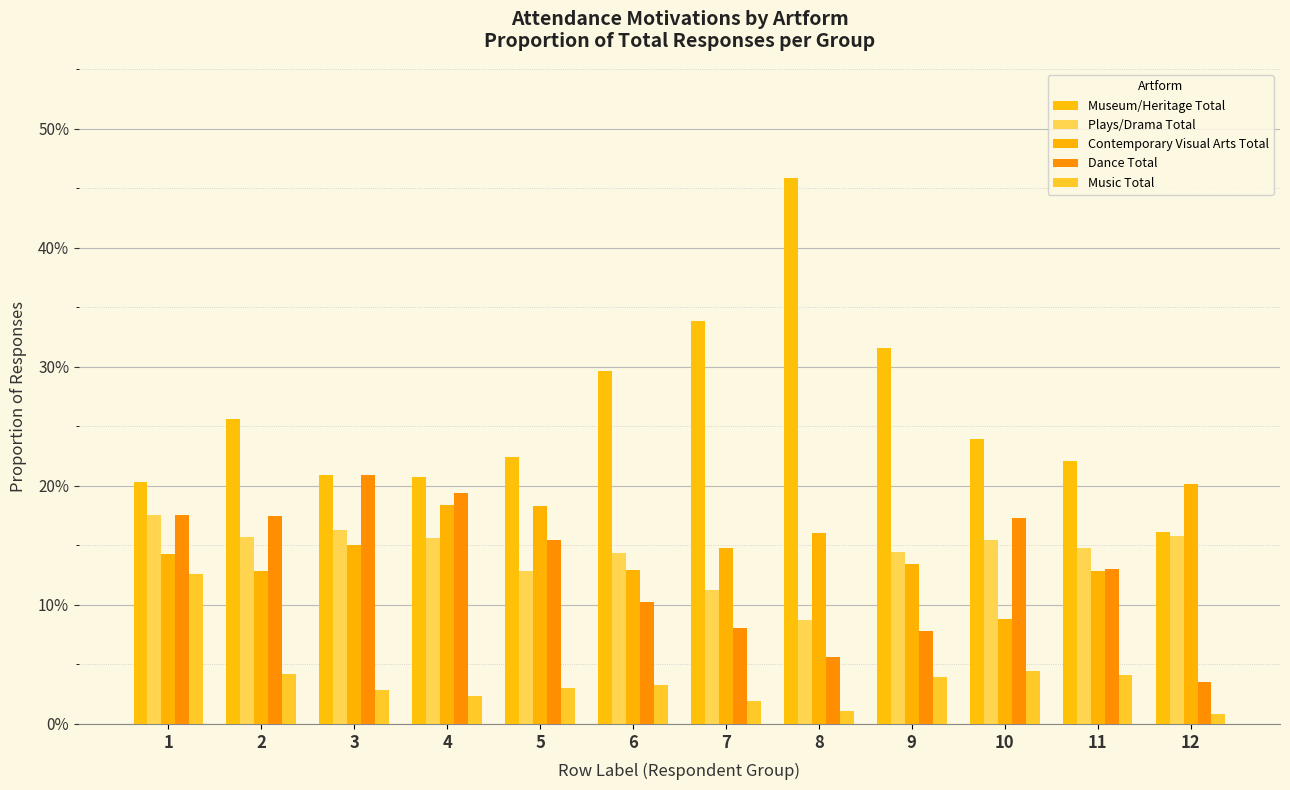

Between 2 and 7, which is larger?

7